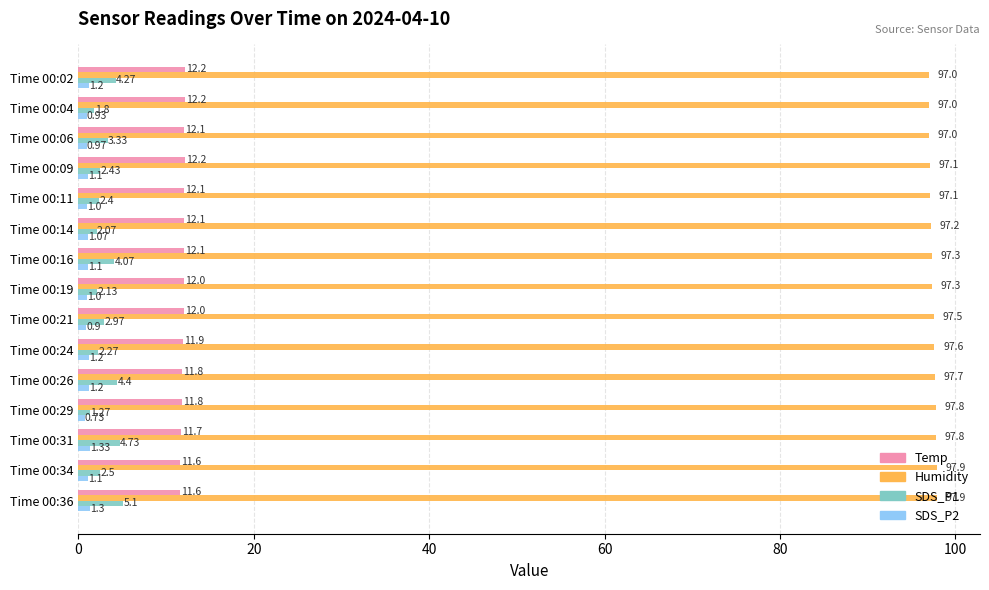

What is the minimum value for Temp?

11.6